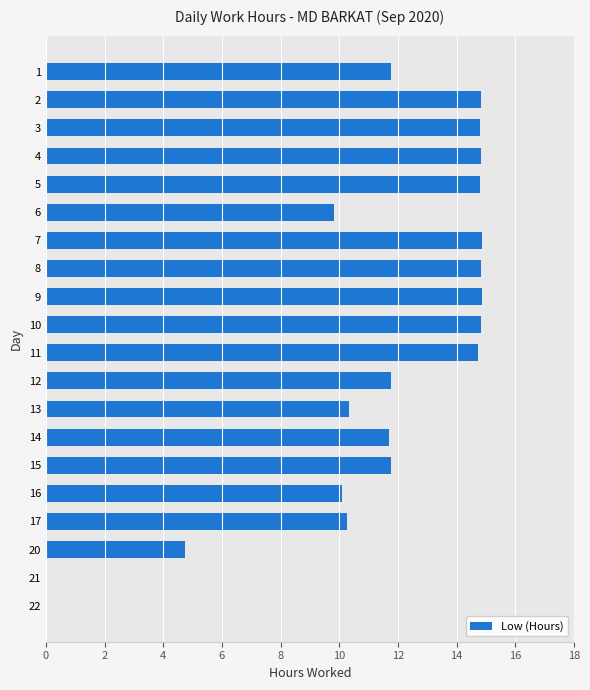

At which label is the value closest to 7?

20